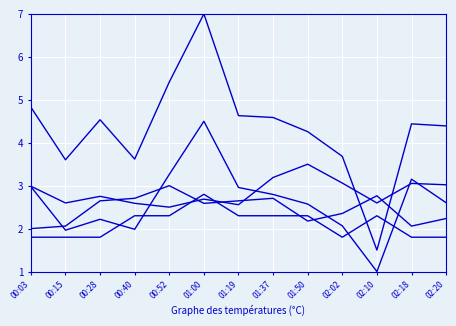

Which has a higher value, 00:03 or 01:00?

01:00